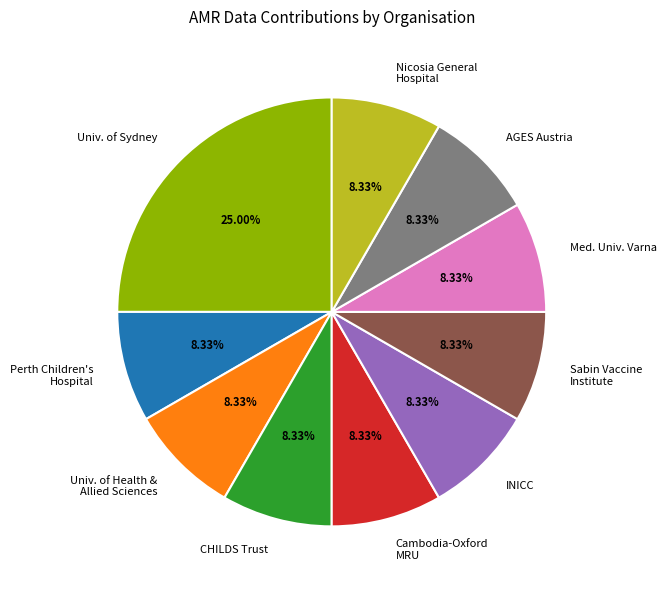

Combined, do Perth Children's Hospital and Cambodia-Oxford MRU account for over 50%?

No